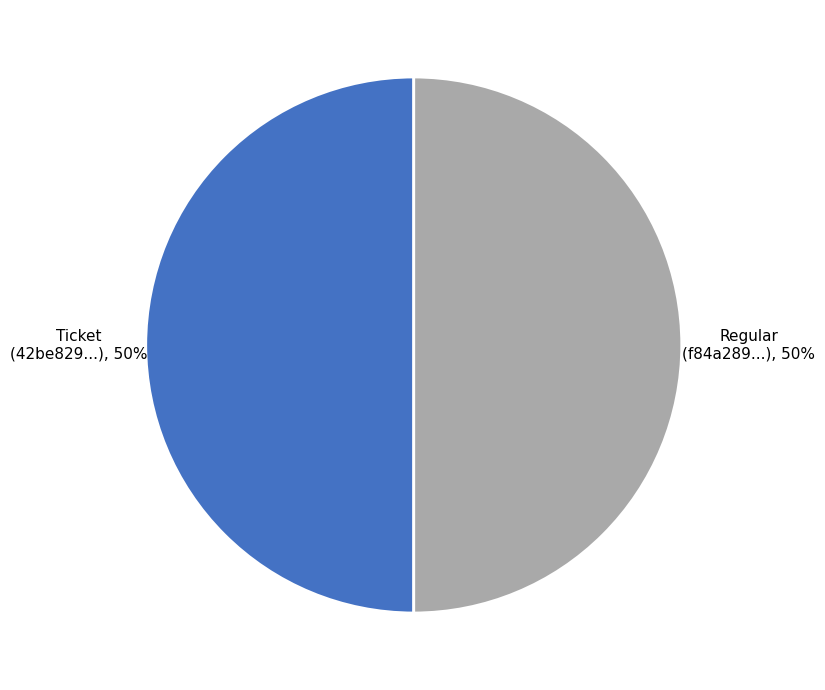

To the nearest percent, what is the average slice percentage?

50%